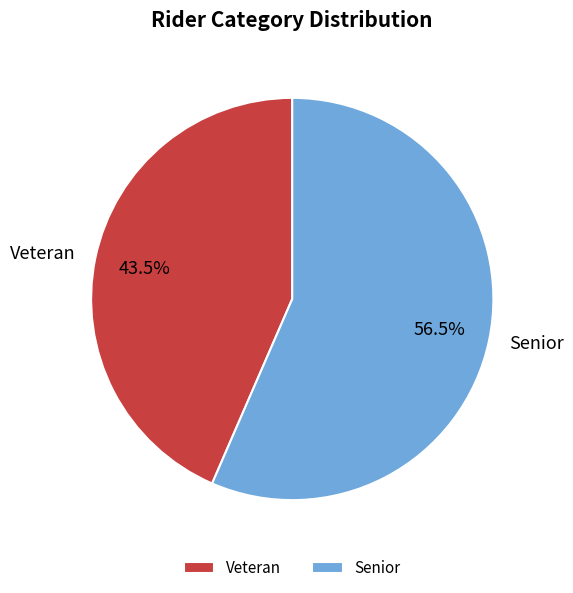

To the nearest percent, what is the average slice percentage?

50%